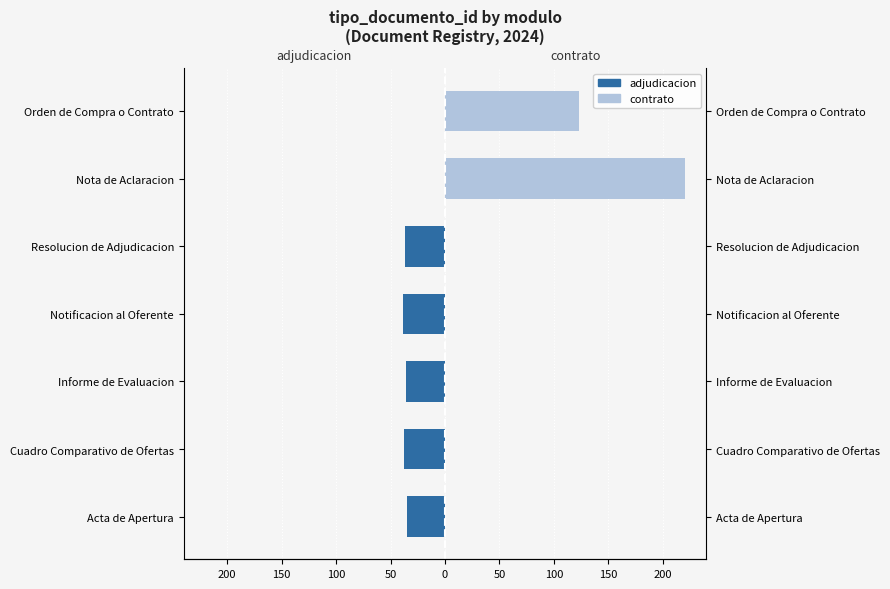

What is the average value of the adjudicacion series?

-26